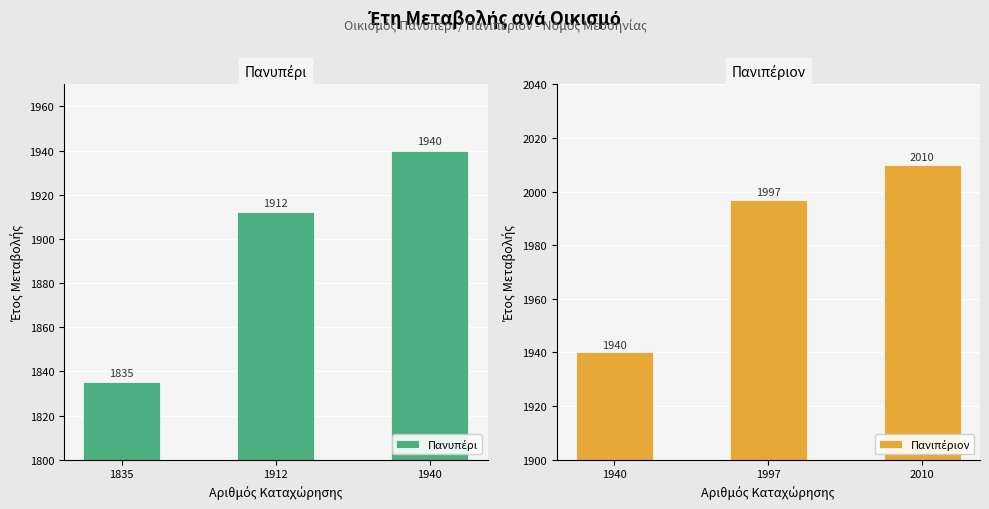

At 1912, list the series in order from smallest to largest.

Πανυπέρι, Πανιπέριον